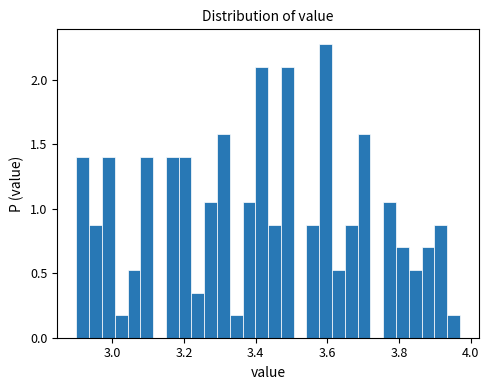

Read against the x-axis, roughly where is the centre of the tallest bar?

3.60